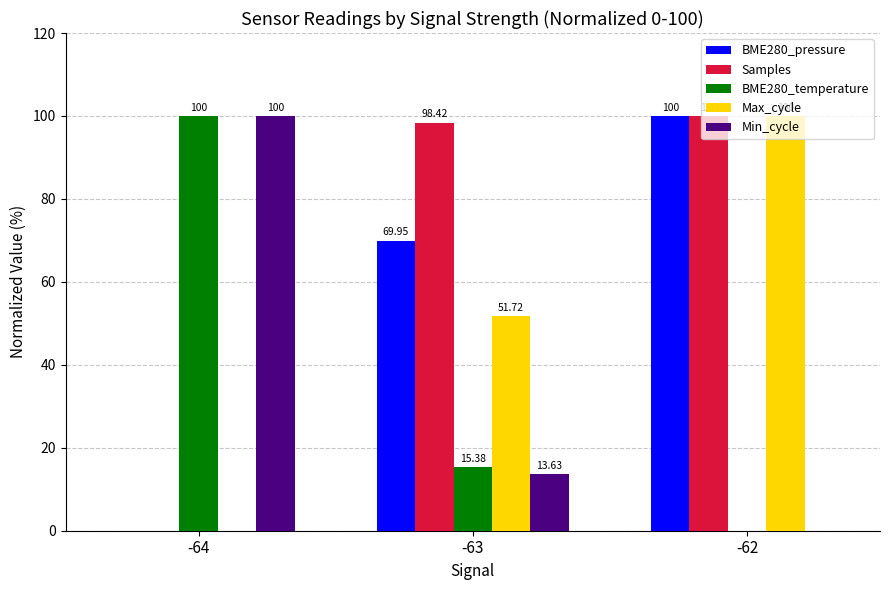

What is the sum of all BME280_pressure values?

170.0